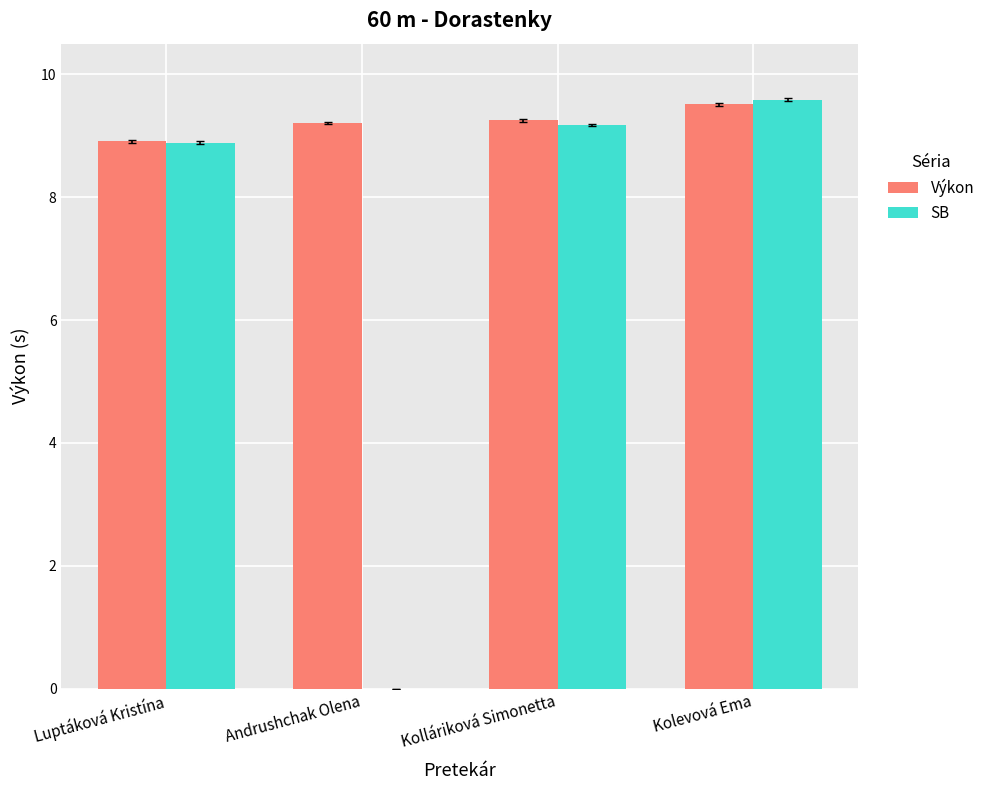

At which label does SB reach its peak?

Kolevová Ema